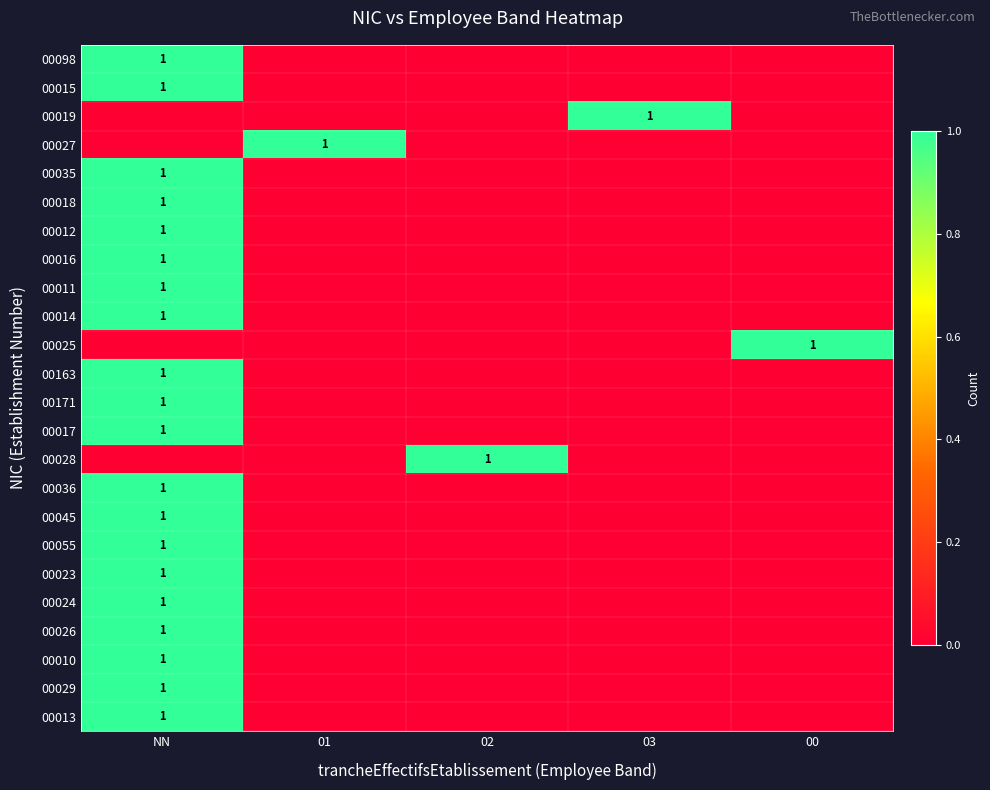

Is it true that 00036 equals 0 at NN?

False